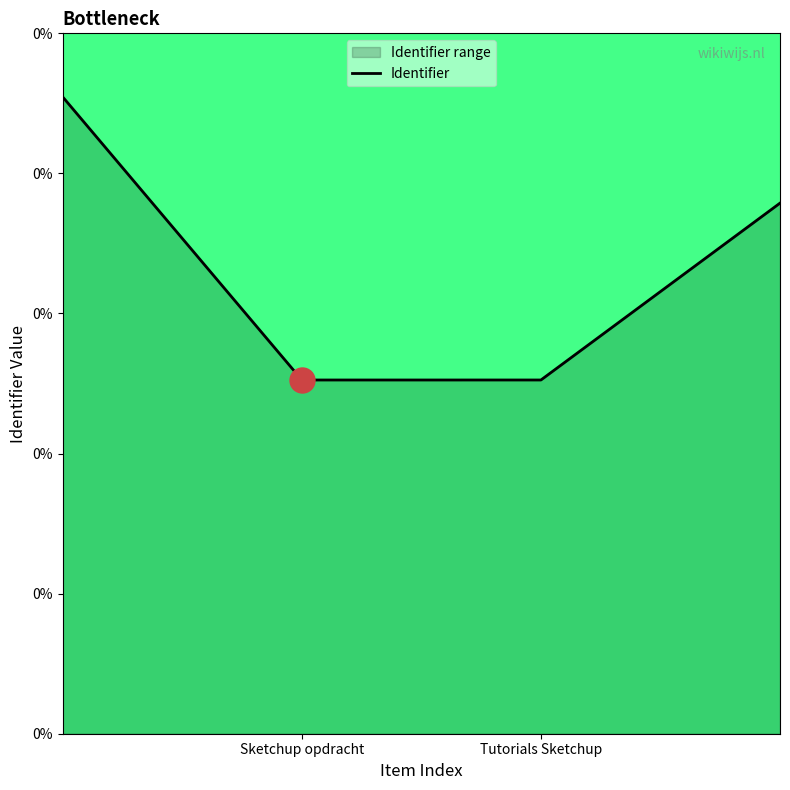

What is the label of the 4th point from the right?

Sketchup opdracht